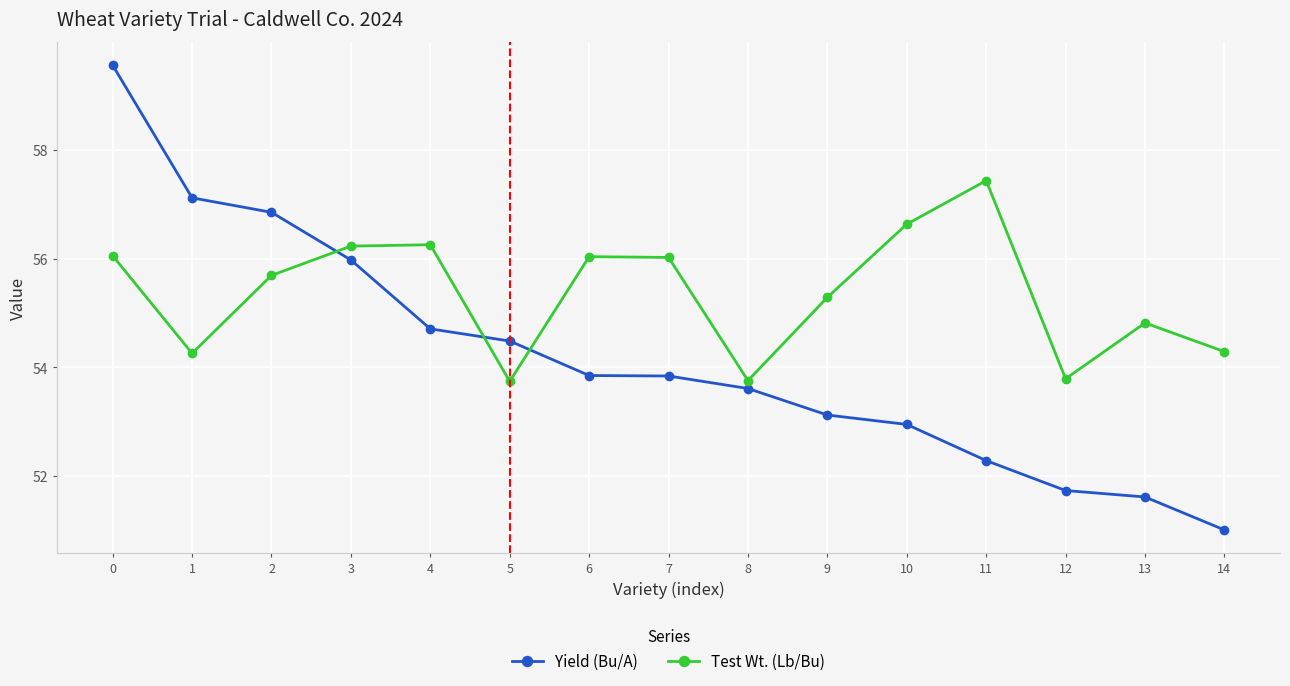

What is the average value of the Test Wt. (Lb/Bu) series?

55.4